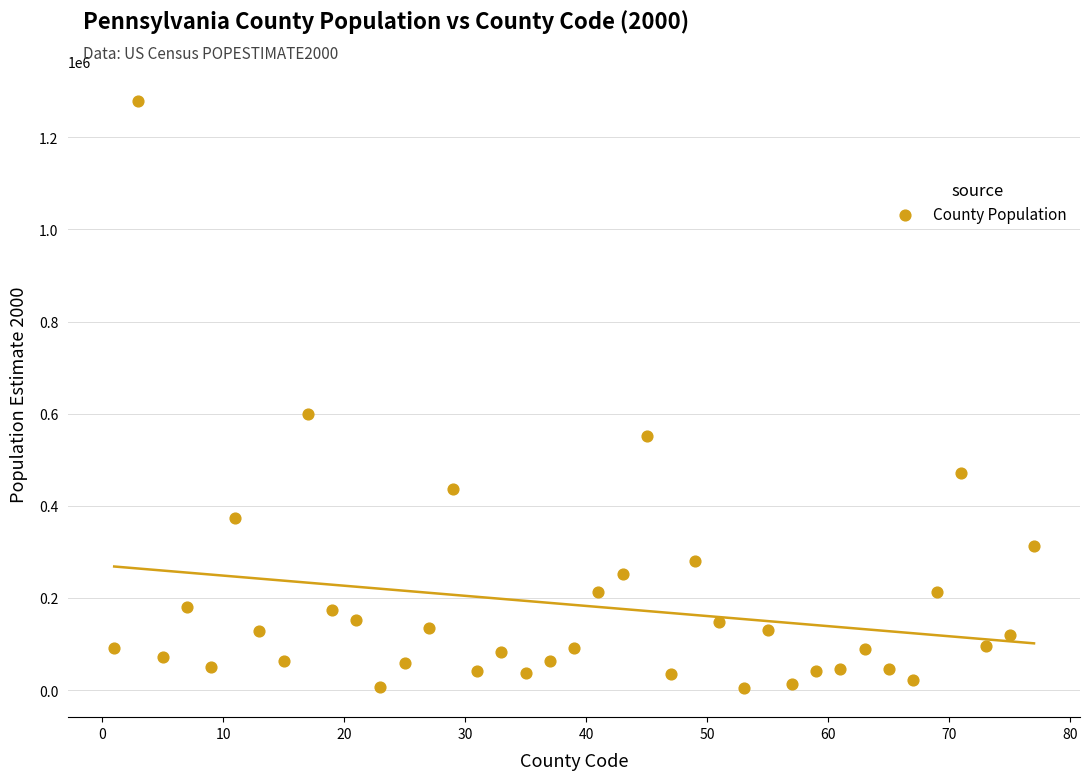

What is the range of Y values (max minus min)?

1274877